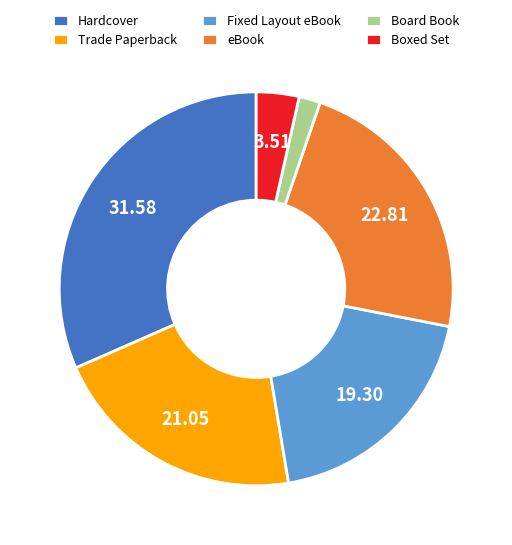

Is it true that eBook is 32% of the pie?

False